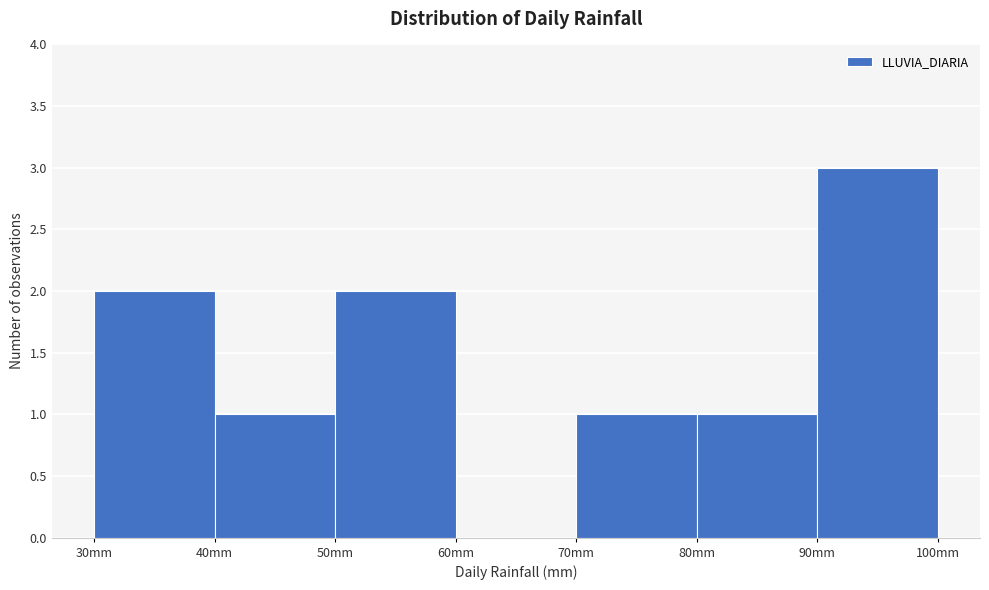

How tall is the bar that spans 30 to 40 on the x-axis? The values are not printed on the chart, so give them approximately, as read against the axis.

2